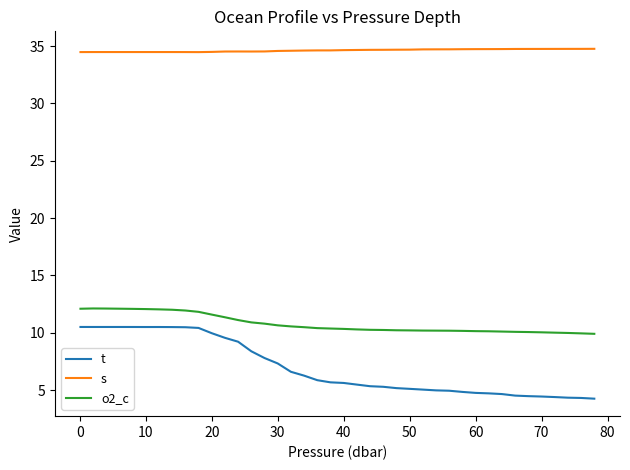

Which series has the largest total across all categories?

s